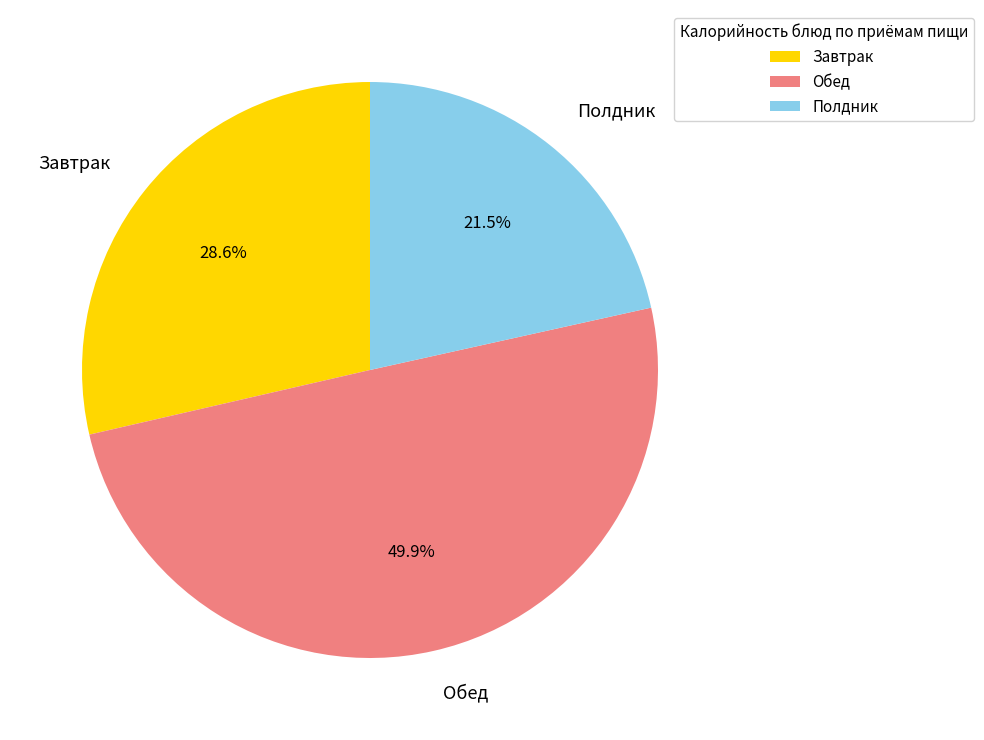

What portion of the pie excludes Завтрак?

71.4%